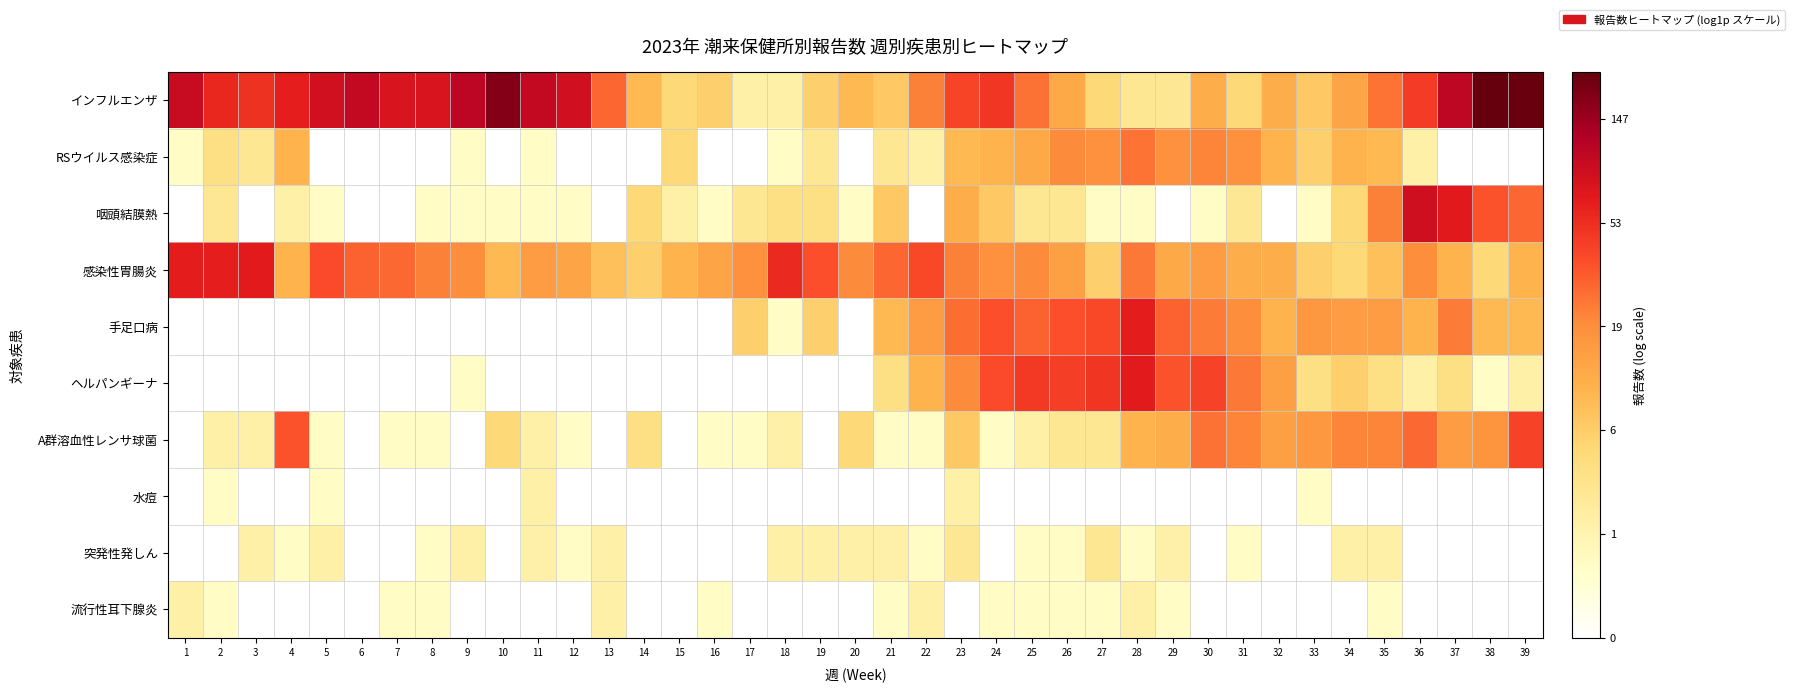

How many categories are shown in the chart?

39